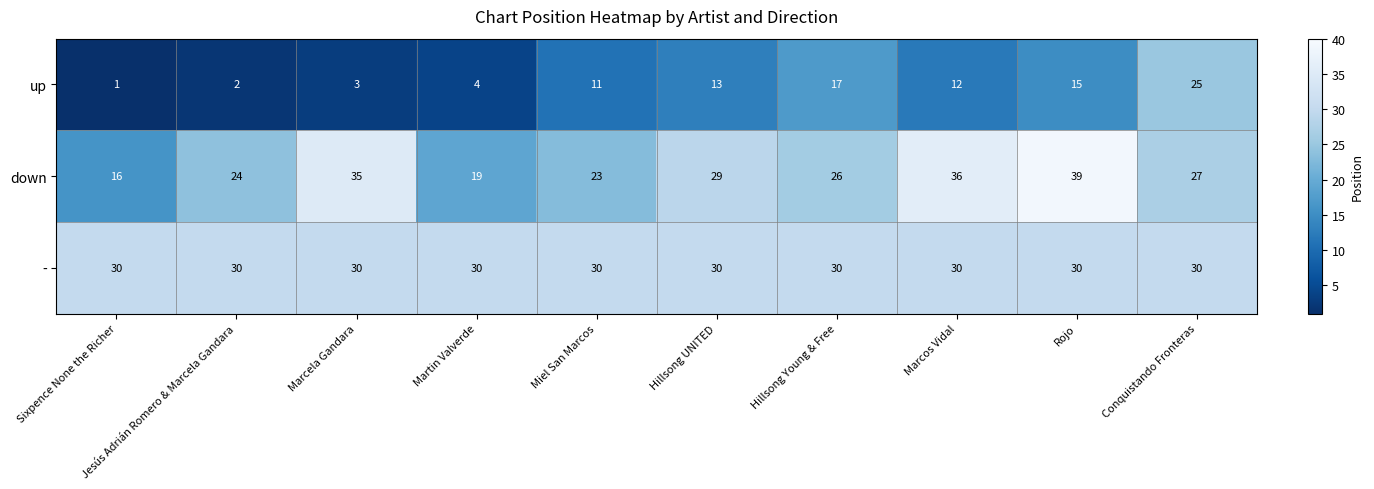

What is the smallest value displayed?

1